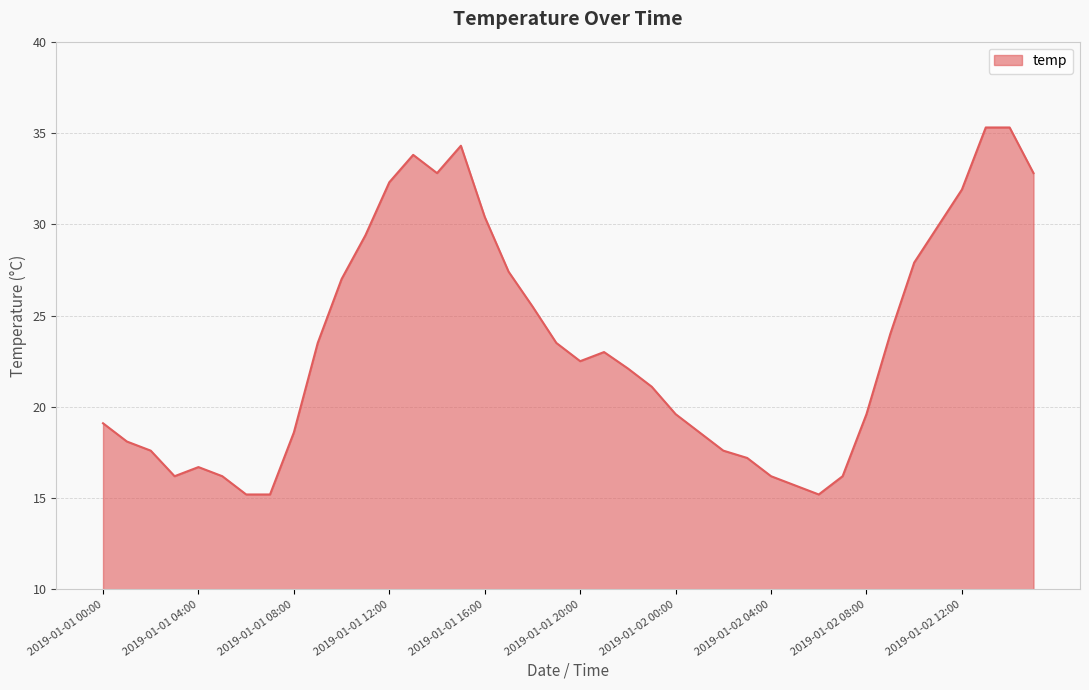

What is the minimum value shown in the chart?

15.2